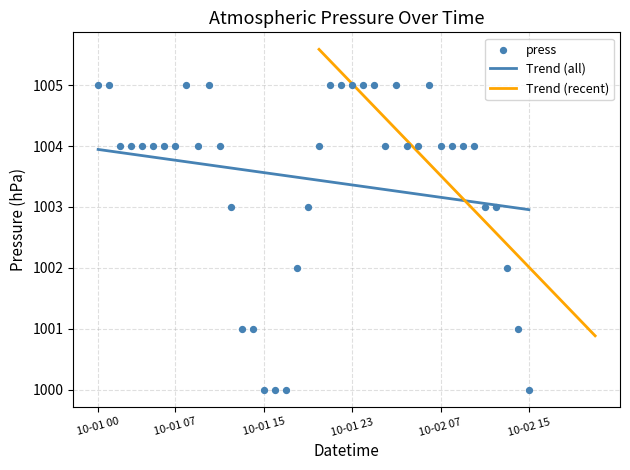

Approximately how many times larger is the value at 2014-10-02 05:00 compared to 2014-10-01 12:00?

1.0